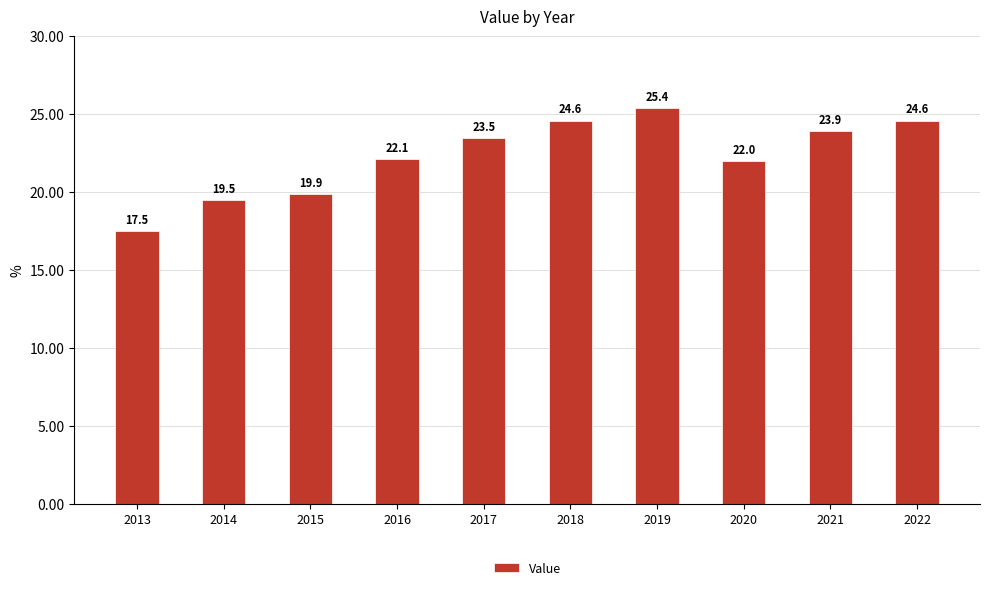

True or false: the data shows 16.0 at 2022.

False